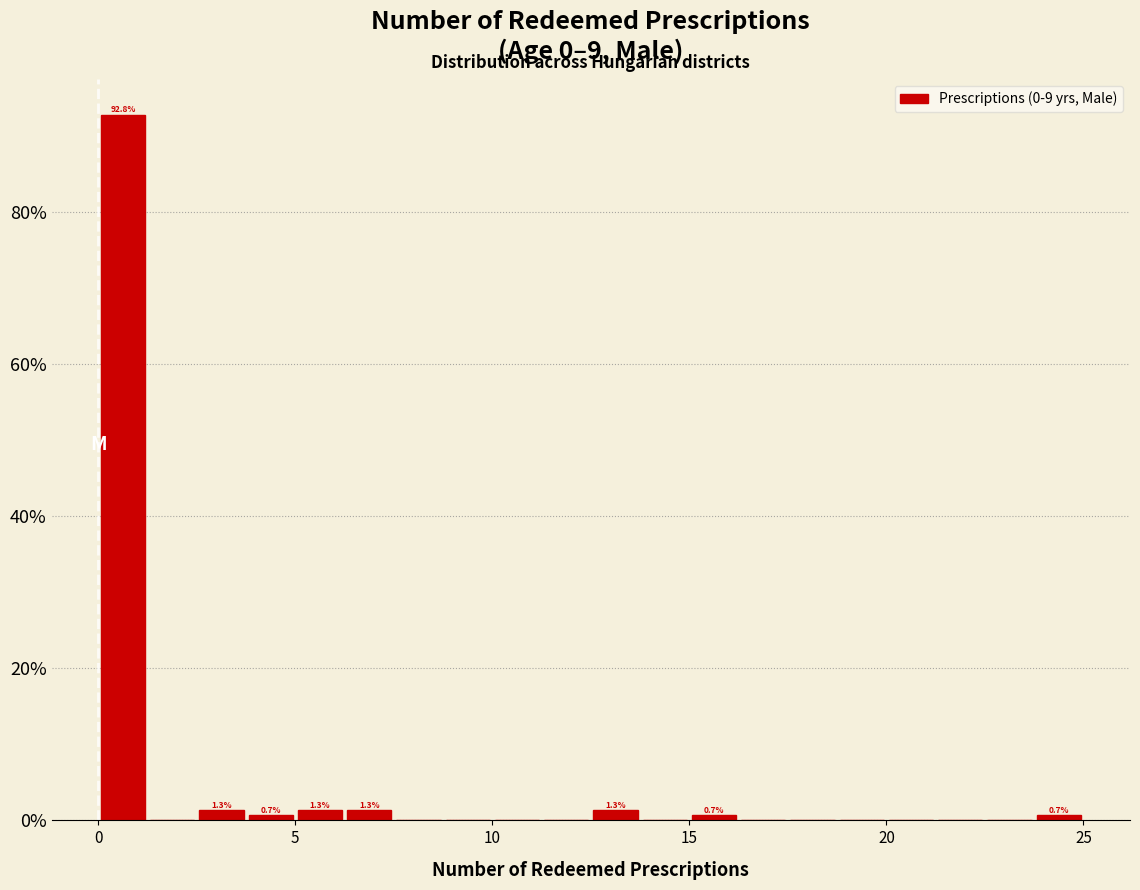

Around what value on the x-axis is the tallest bar? Give the approximate position of its centre, as read against the axis.

0.5